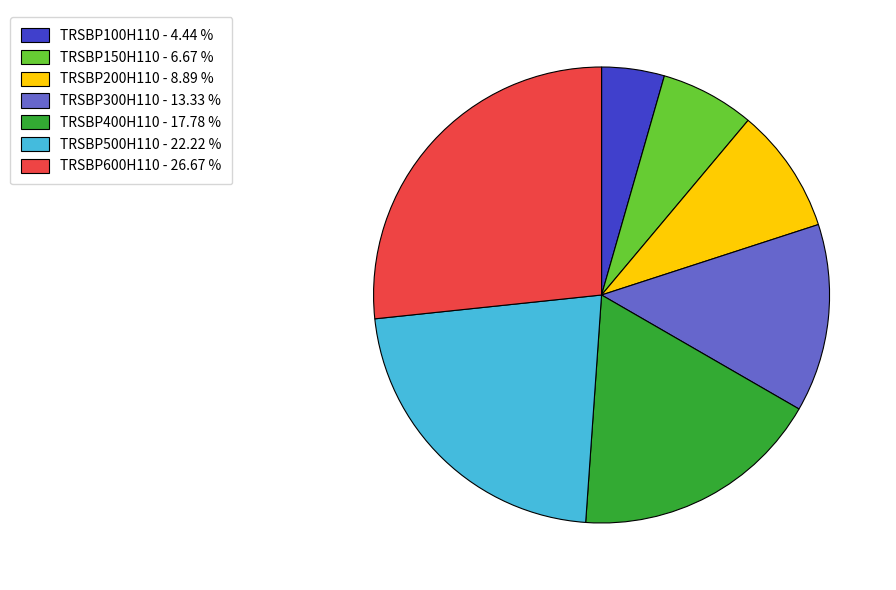

What is the ratio of the value at TRSBP100H110 to the value at TRSBP200H110?

0.5